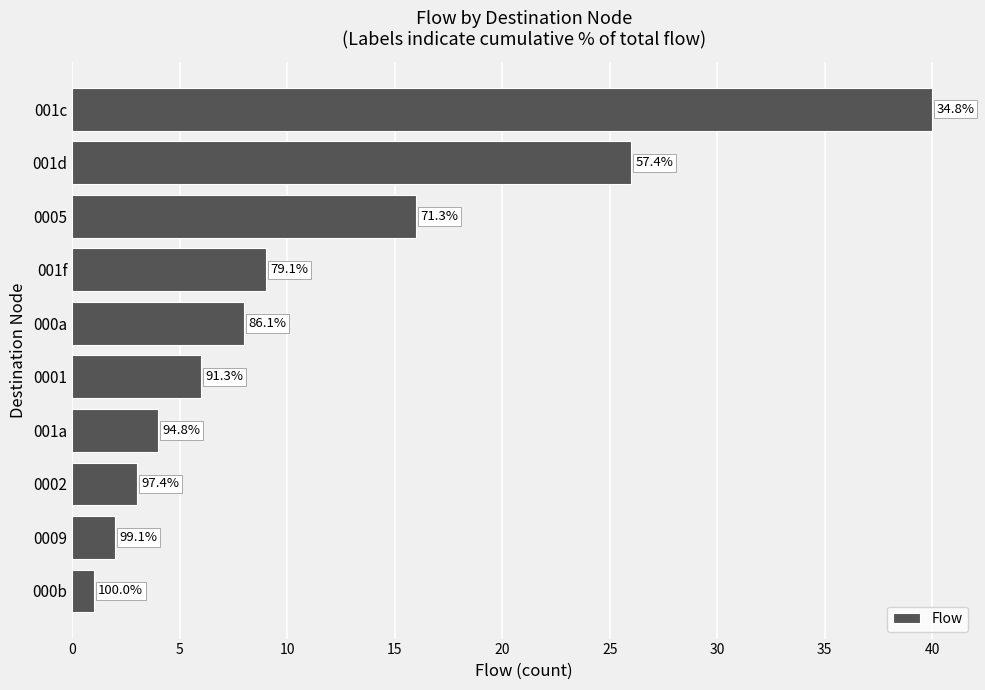

How many bars are there in total?

10